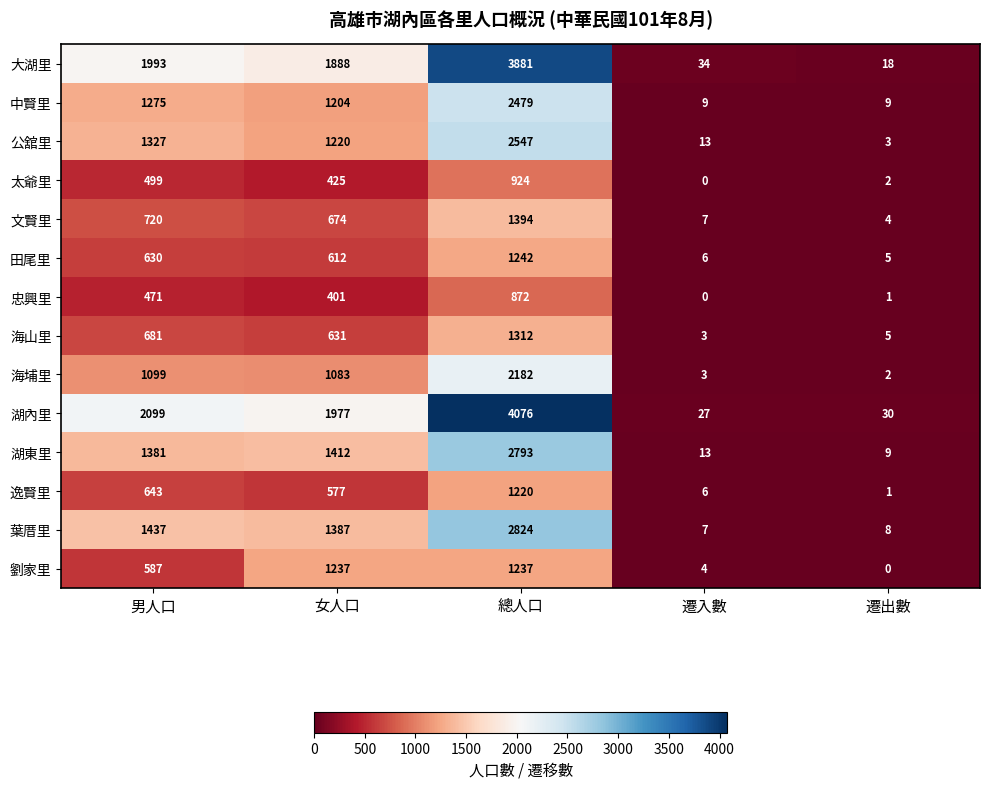

What is the spread (max minus min) of values at 男人口?

1628